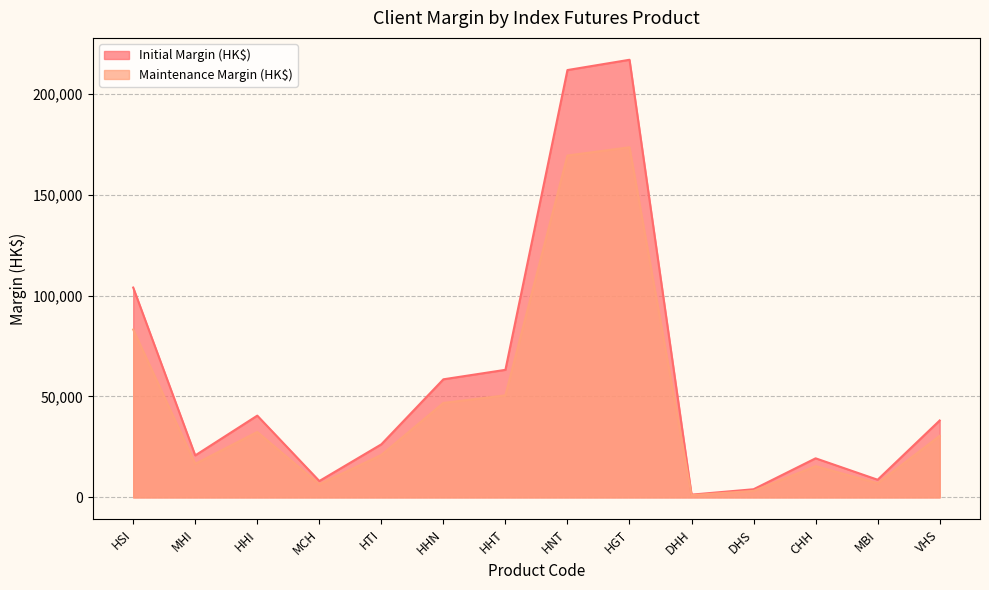

List the labels in order of Maintenance Margin (HK$) value, smallest first.

DHH, DHS, MCH, MBI, CHH, MHI, HTI, VHS, HHI, HHN, HHT, HSI, HNT, HGT